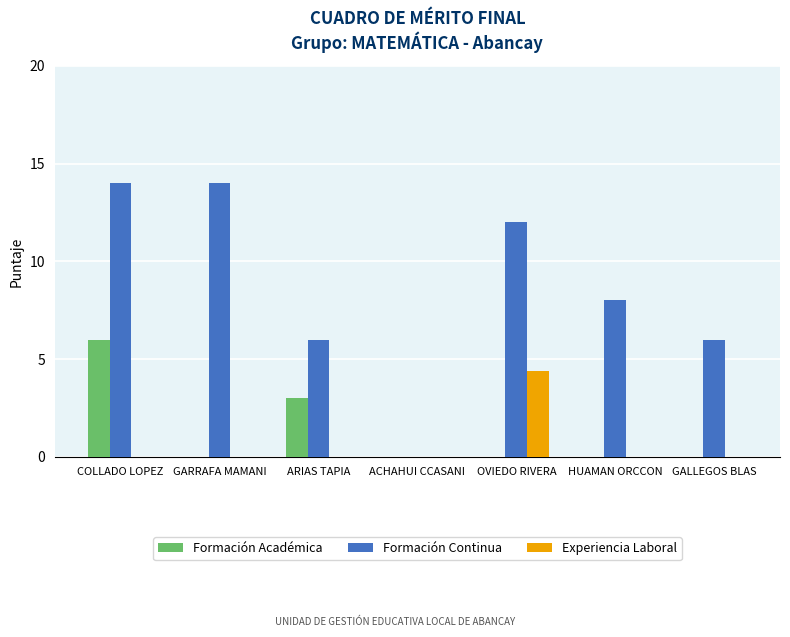

Is it true that Formación Académica equals 0.0 at GALLEGOS BLAS?

True